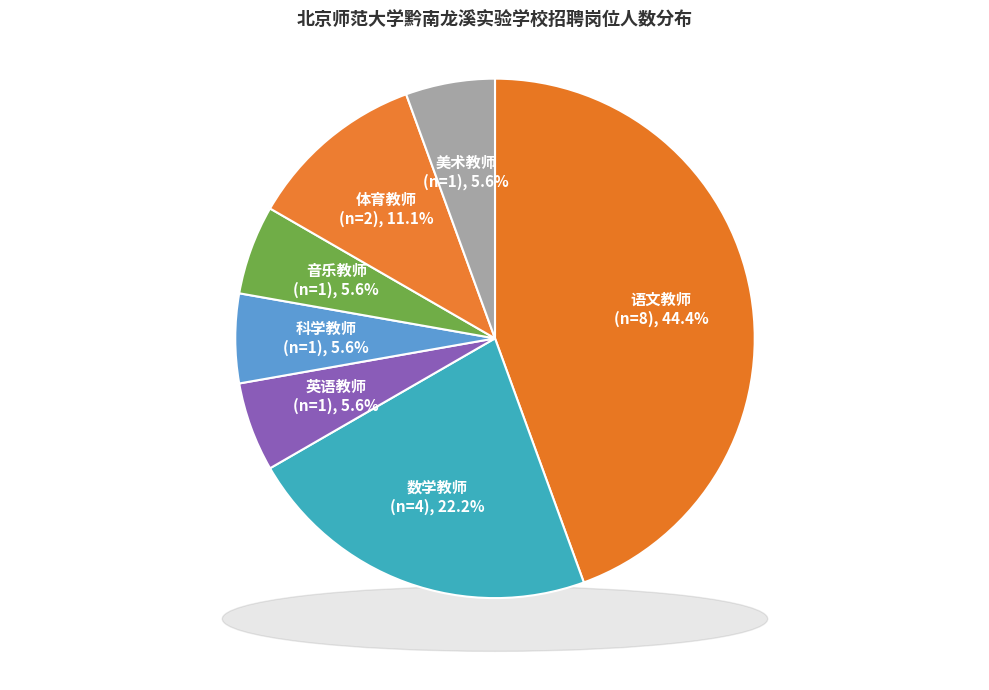

The 体育教师 slice represents 11% of the pie. True or false?

True